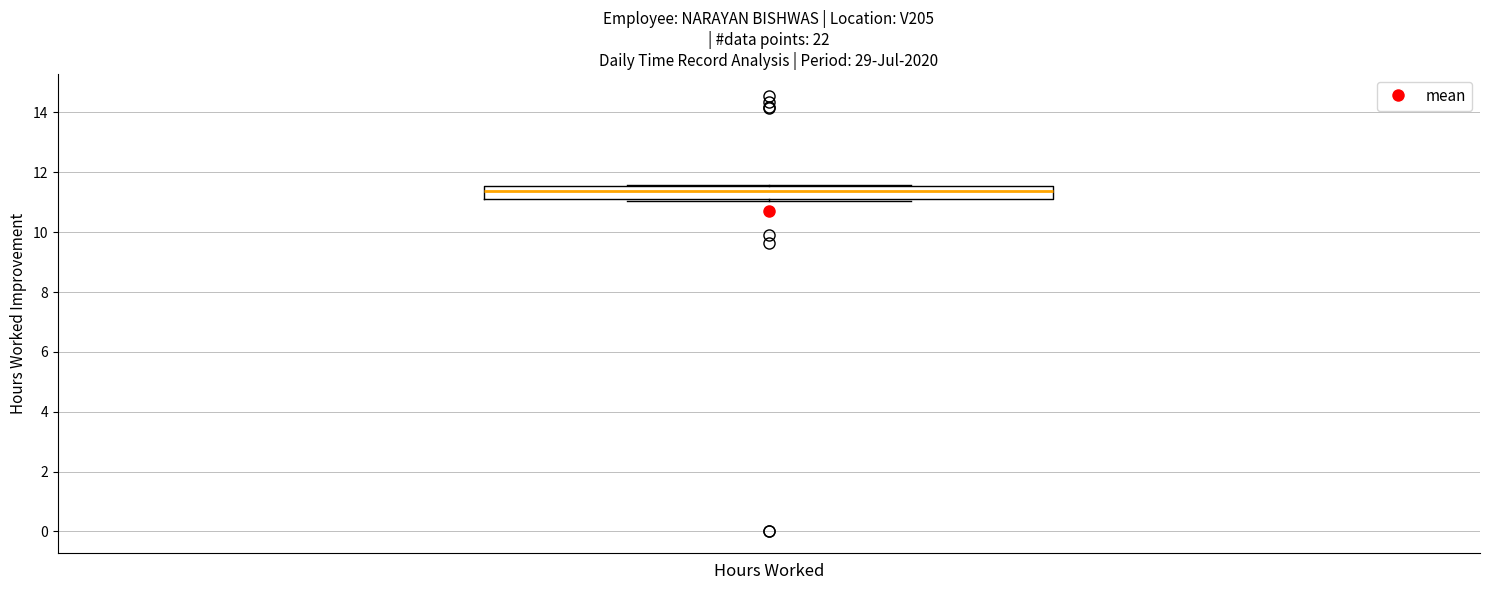

Transcribe this box plot: give where the median line is, the range the box spans, and where the two whiskers end, as read against the y-axis. The values are not printed on the chart, so give them approximately, as read against the axis.

median 11.4, box 11.2 to 11.6, whiskers 11.0 to 11.6